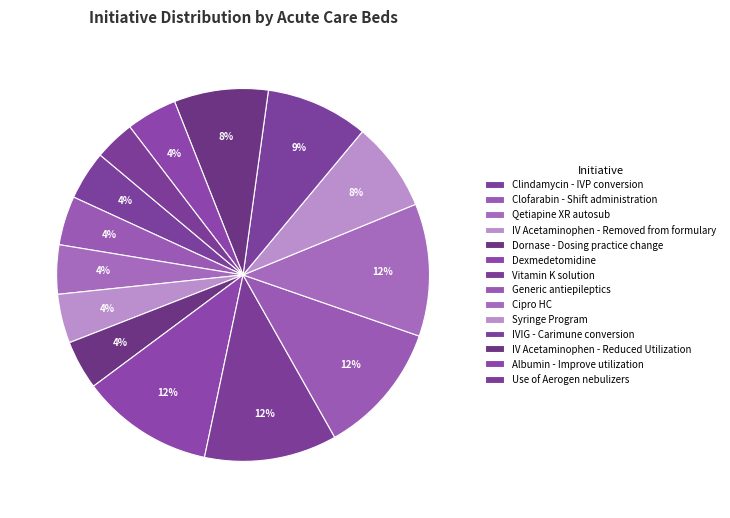

Which slice is the smallest?

Use of Aerogen nebulizers